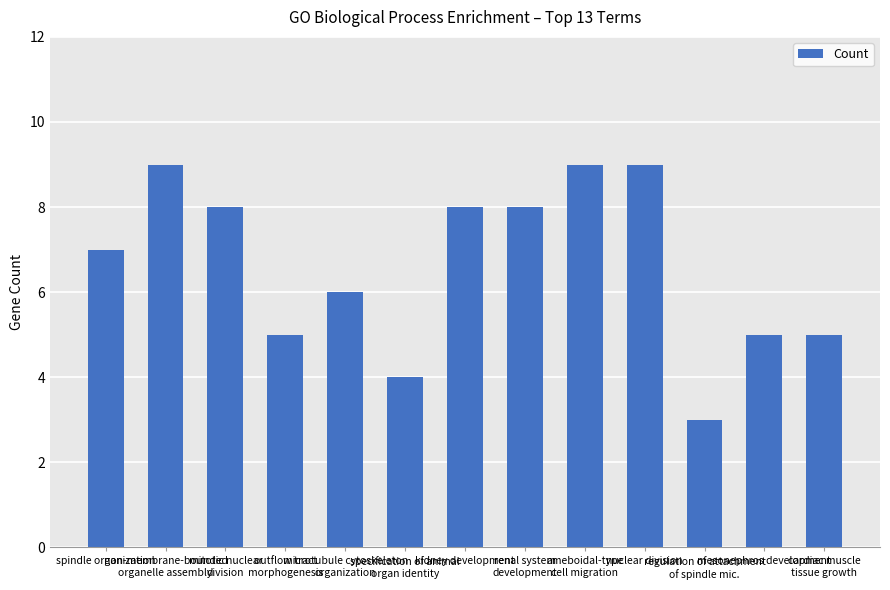

What is the difference between the maximum and minimum values?

6